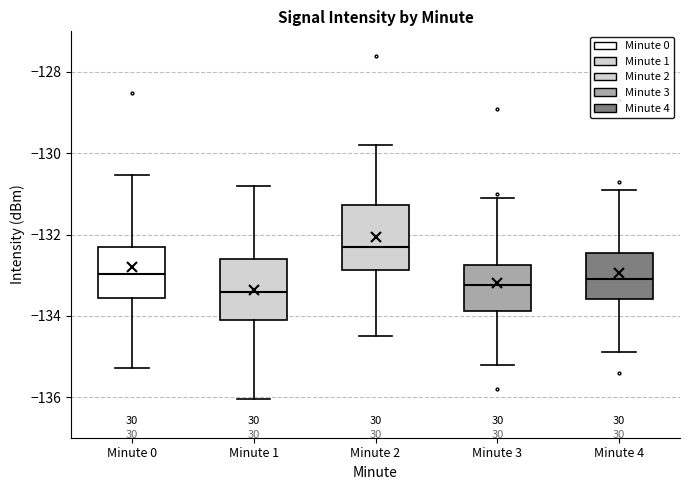

Where does the median line of the box for Minute 1 sit on the y-axis? The values are not printed on the chart, so give them approximately, as read against the axis.

-133.4